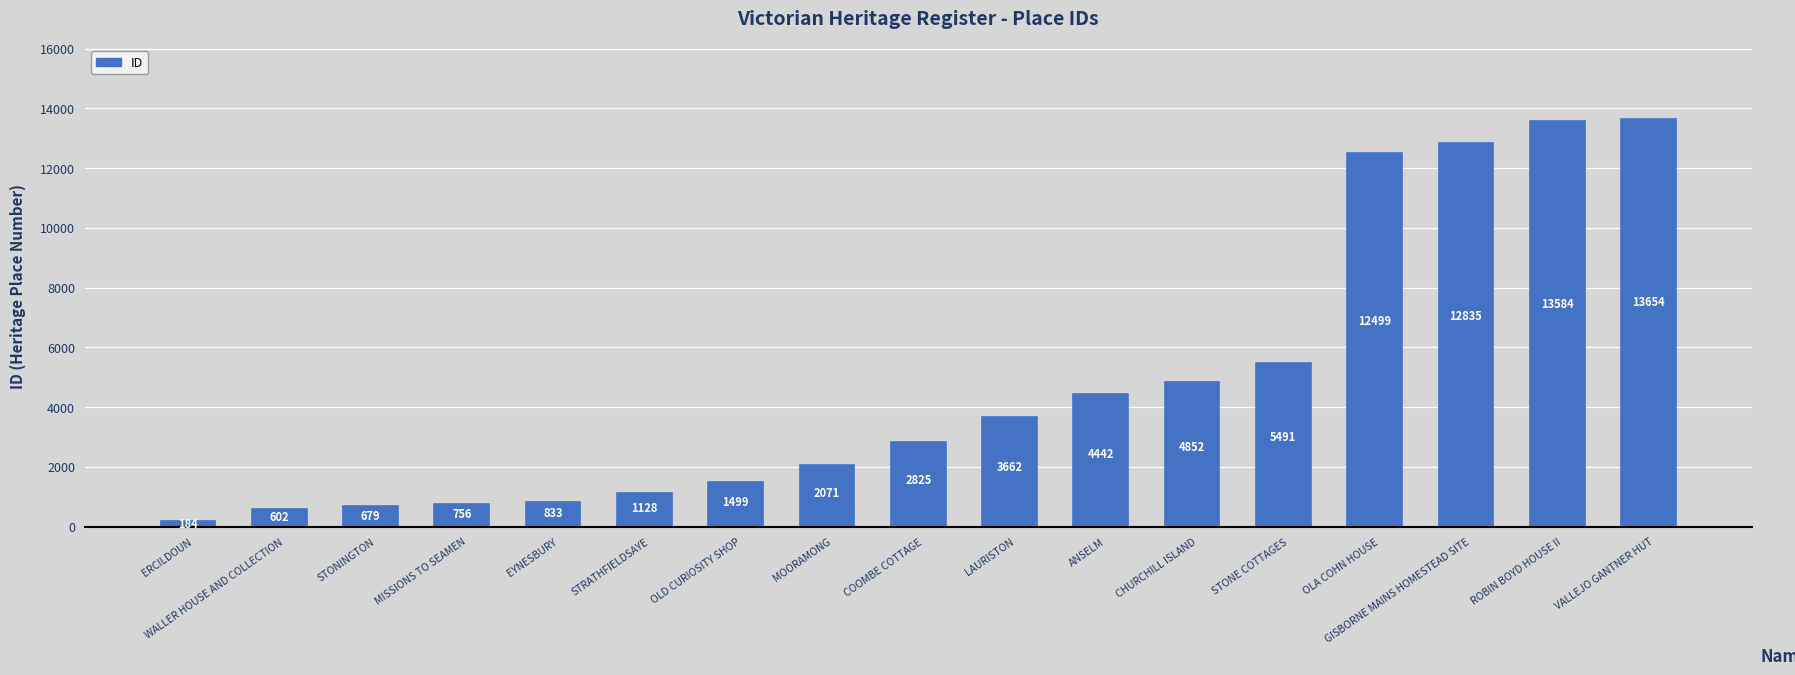

What is the difference between the second highest and minimum values?

13400